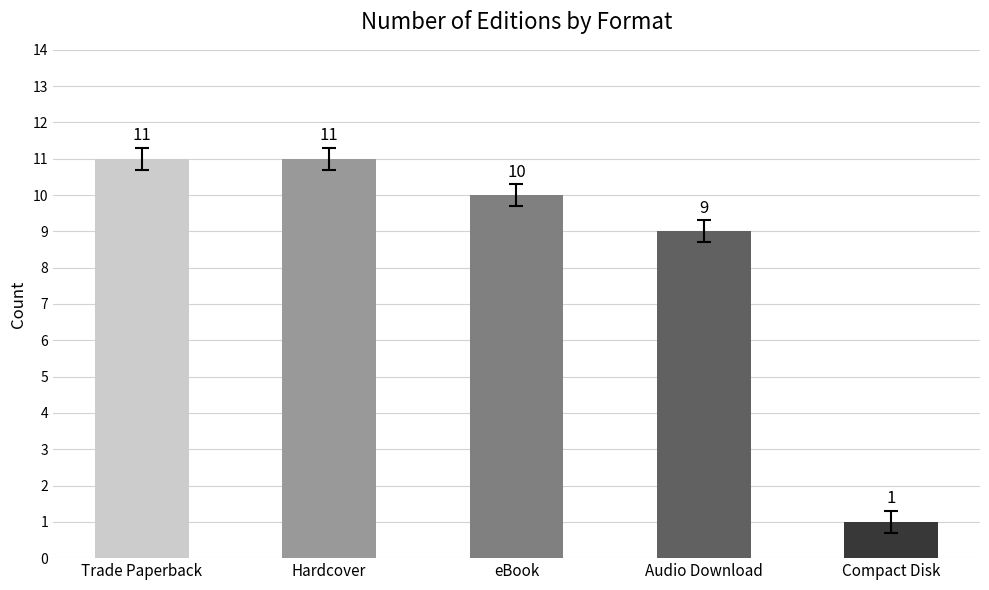

Is it true that the value at Compact Disk is 1?

True